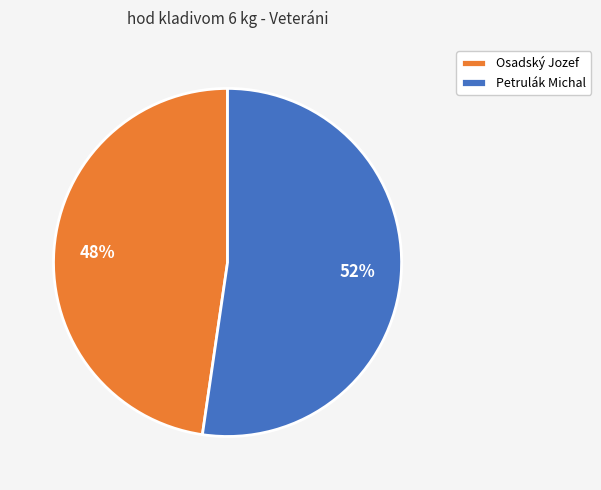

Which slice is the smallest?

Osadský Jozef